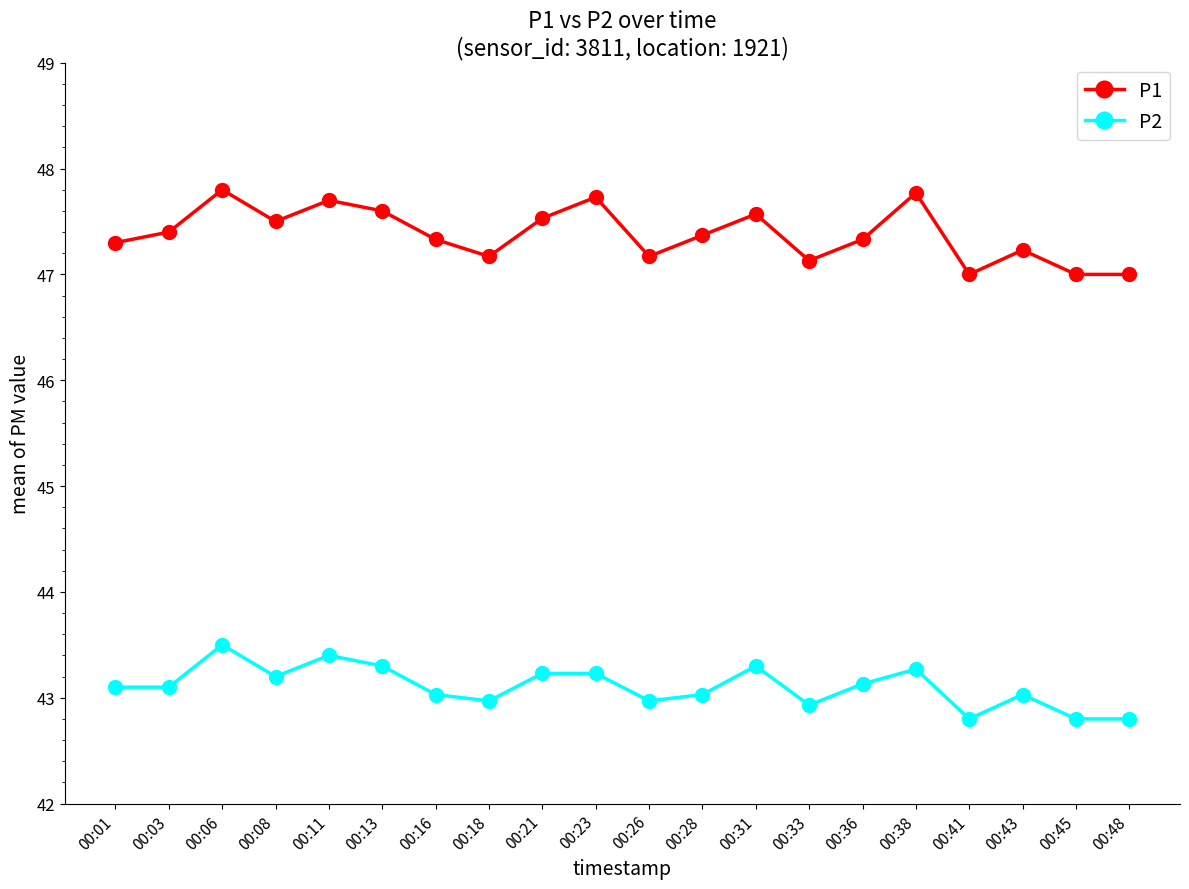

Which series has the widest spread of values?

P1